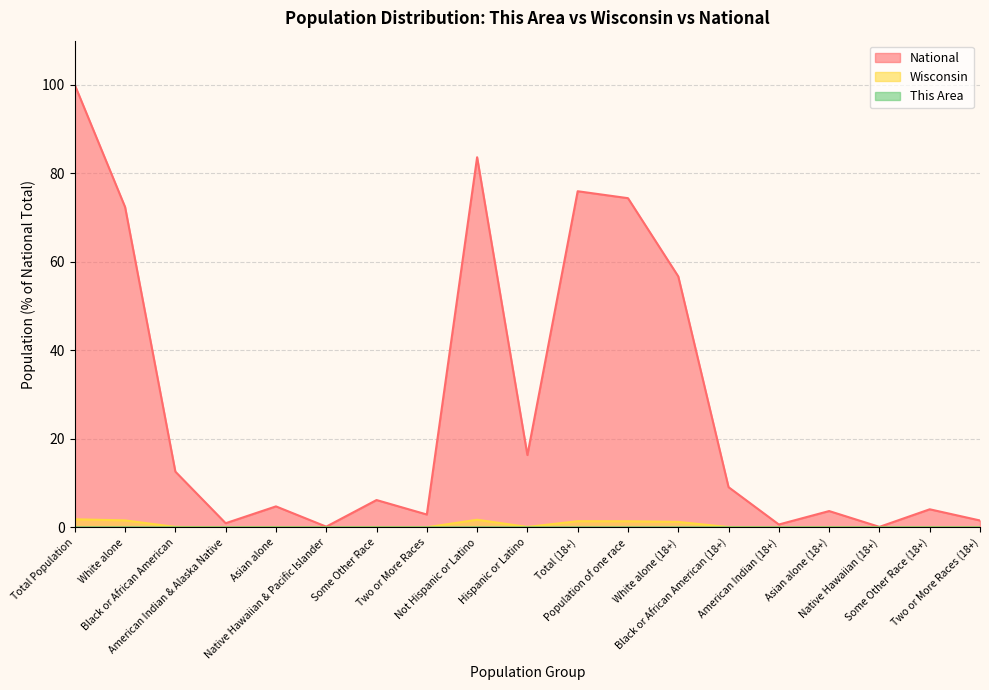

True or false: This Area and Wisconsin intersect in this chart.

False